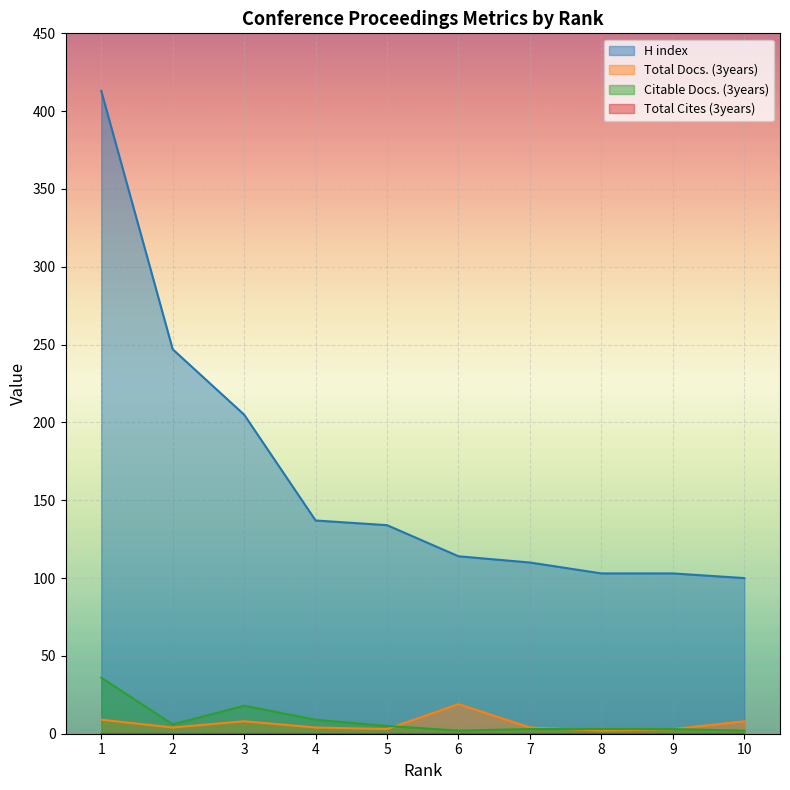

True or false: H index has a value of 149 at 6.

False